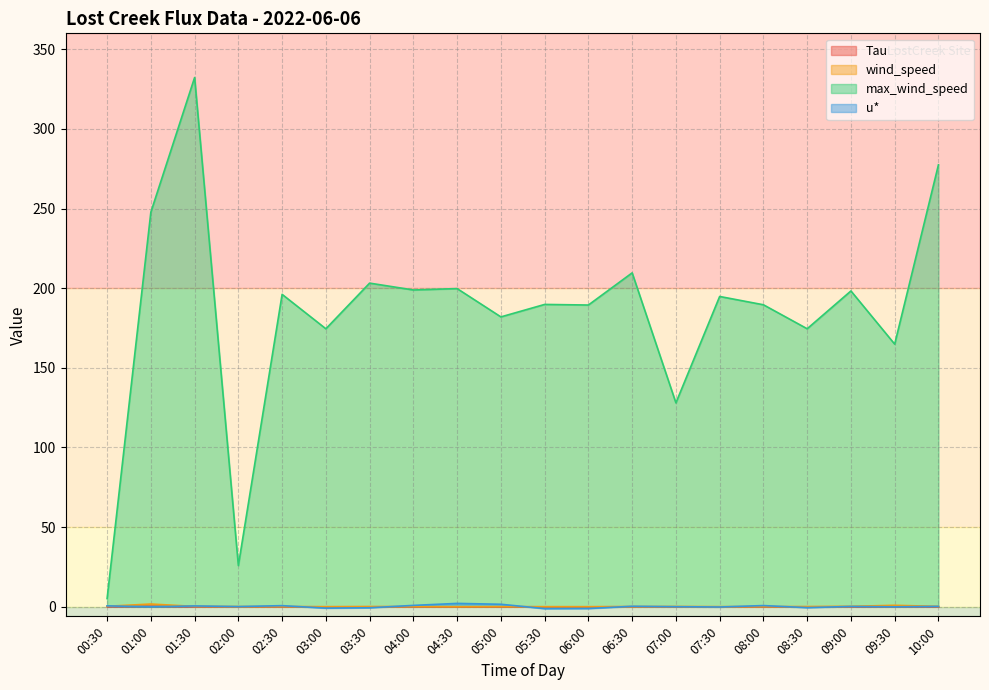

What is the maximum value shown in the chart?

332.3